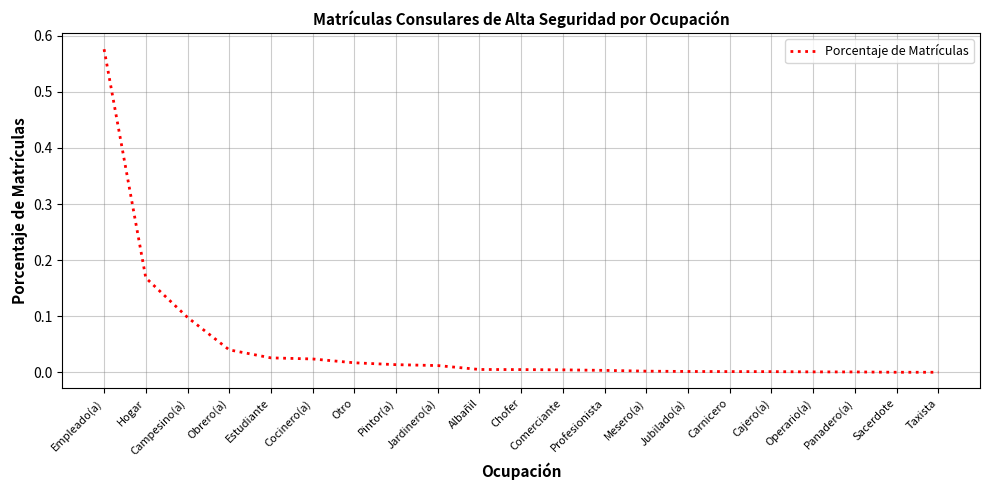

What position from the left is Empleado(a)?

1